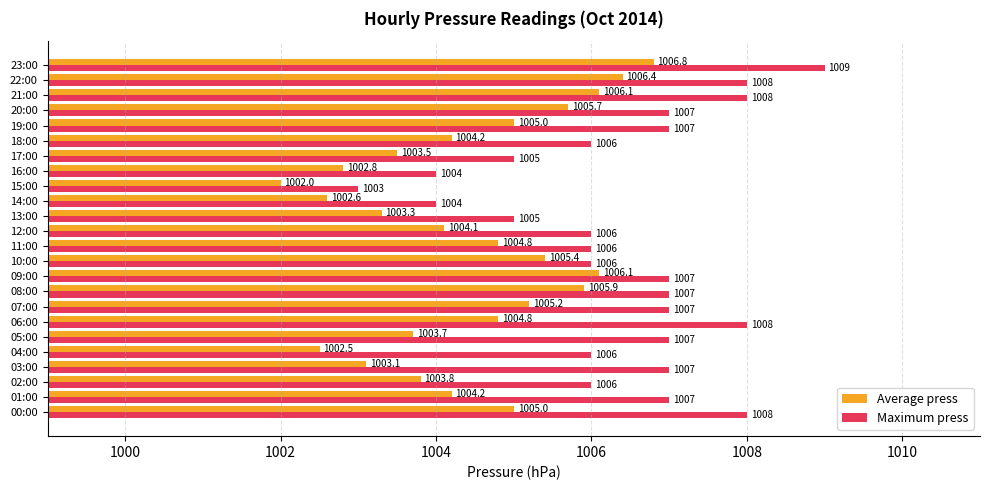

Between 04:00 and 09:00, which series saw the biggest shift?

Average press